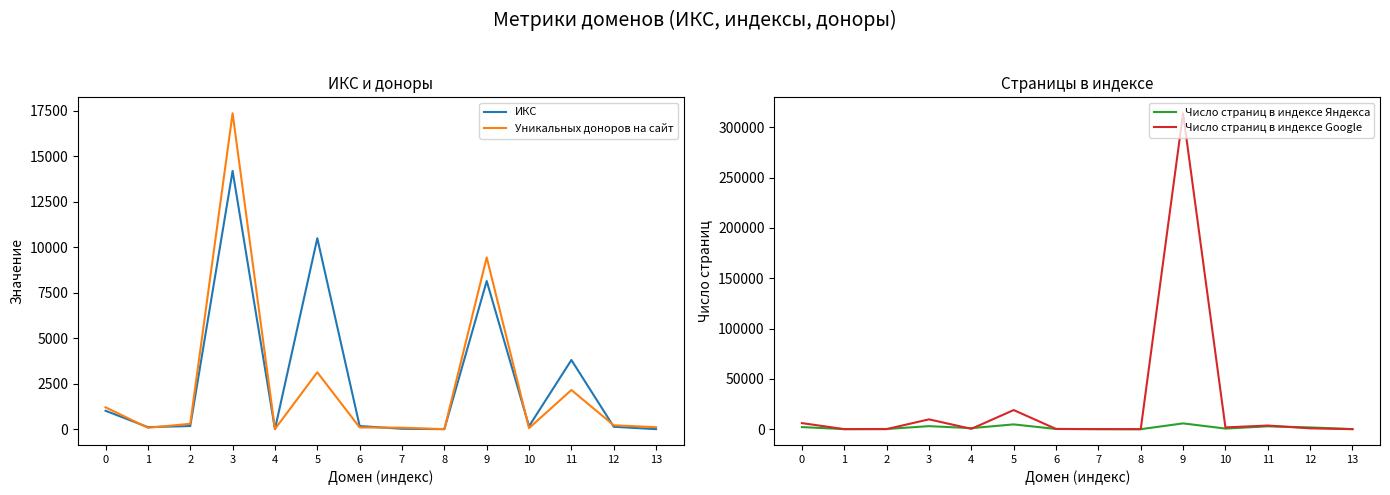

How many lines are shown in the chart?

4